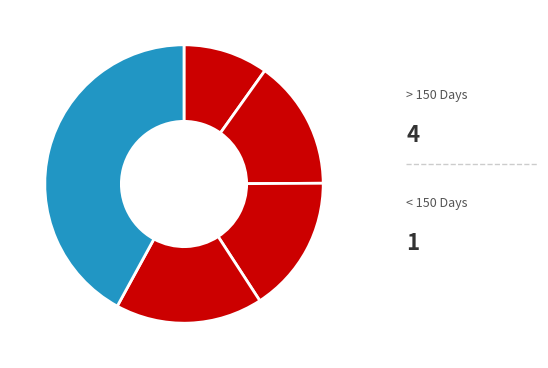

How many slices are in this pie chart?

5